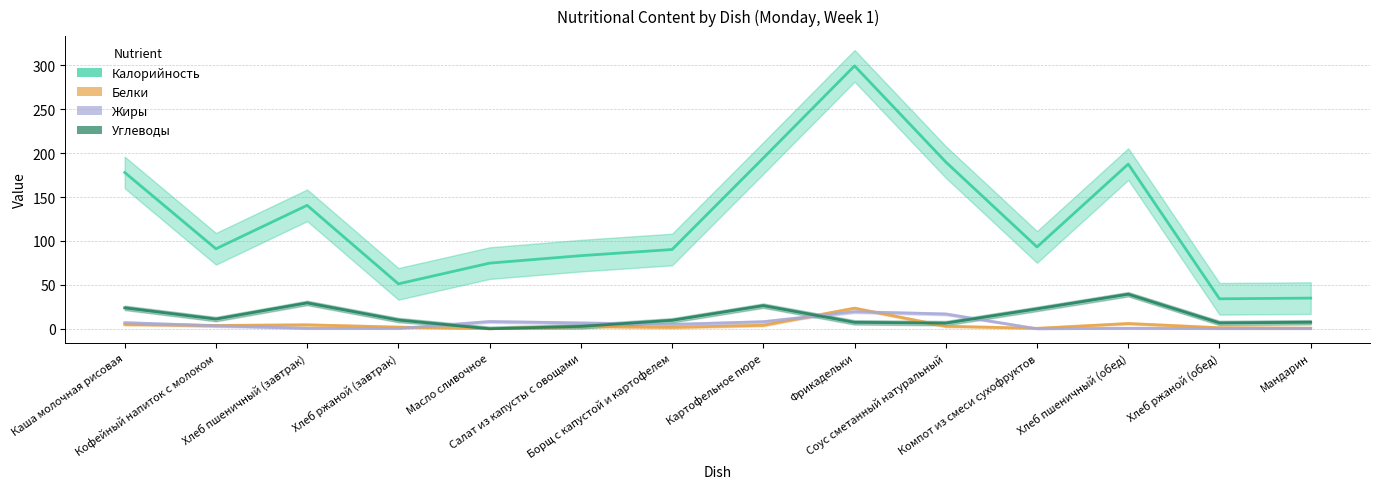

Is it true that Жиры equals 12.6 at Картофельное пюре?

False